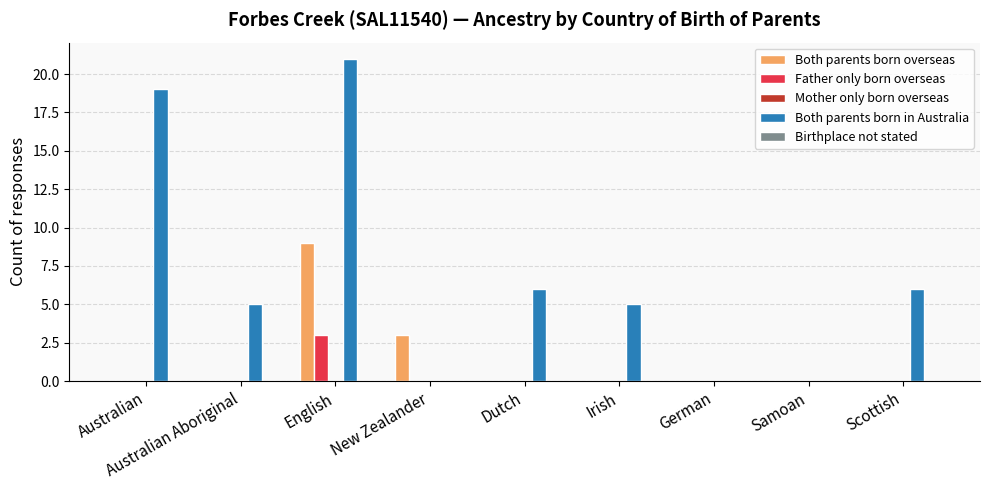

What is the greatest value displayed?

21